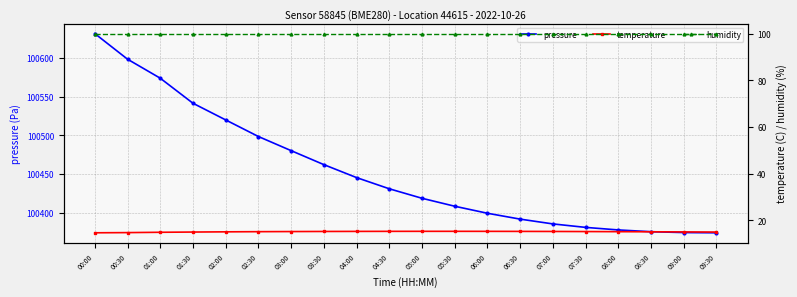

What is the average value of the temperature series?

15.1